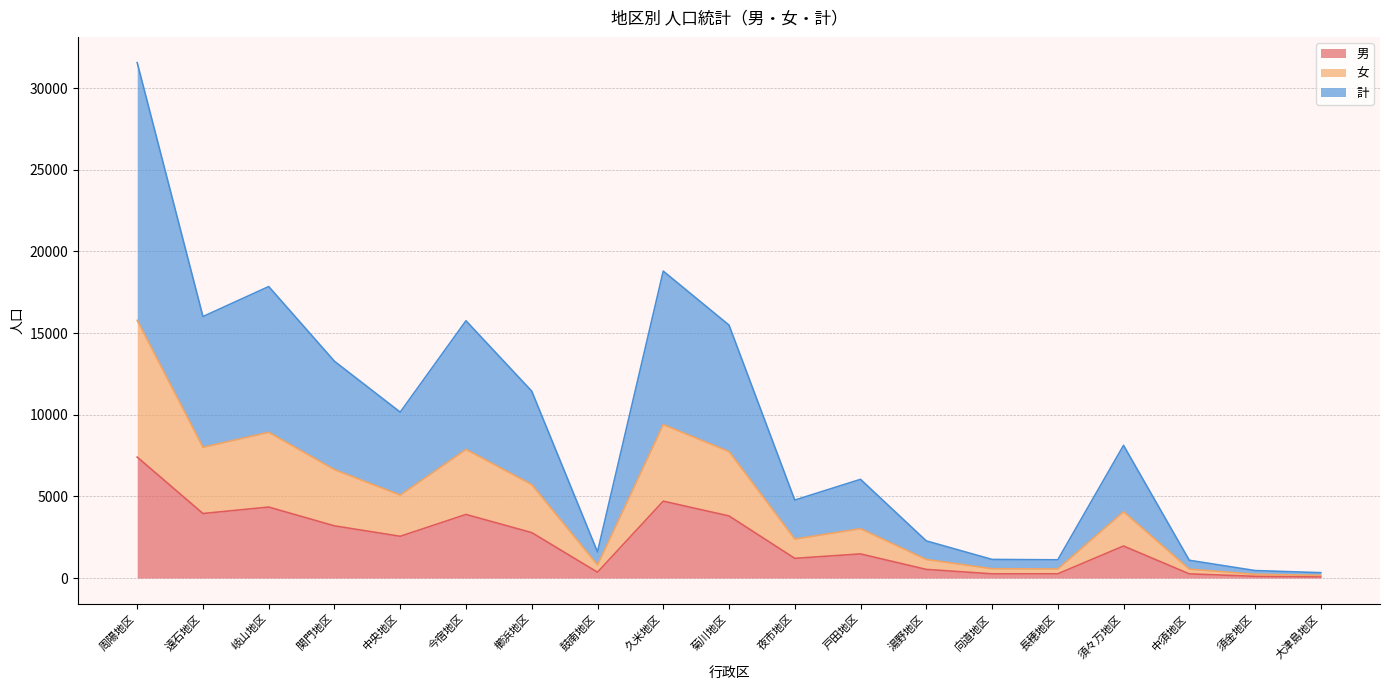

How many lines are shown in the chart?

3